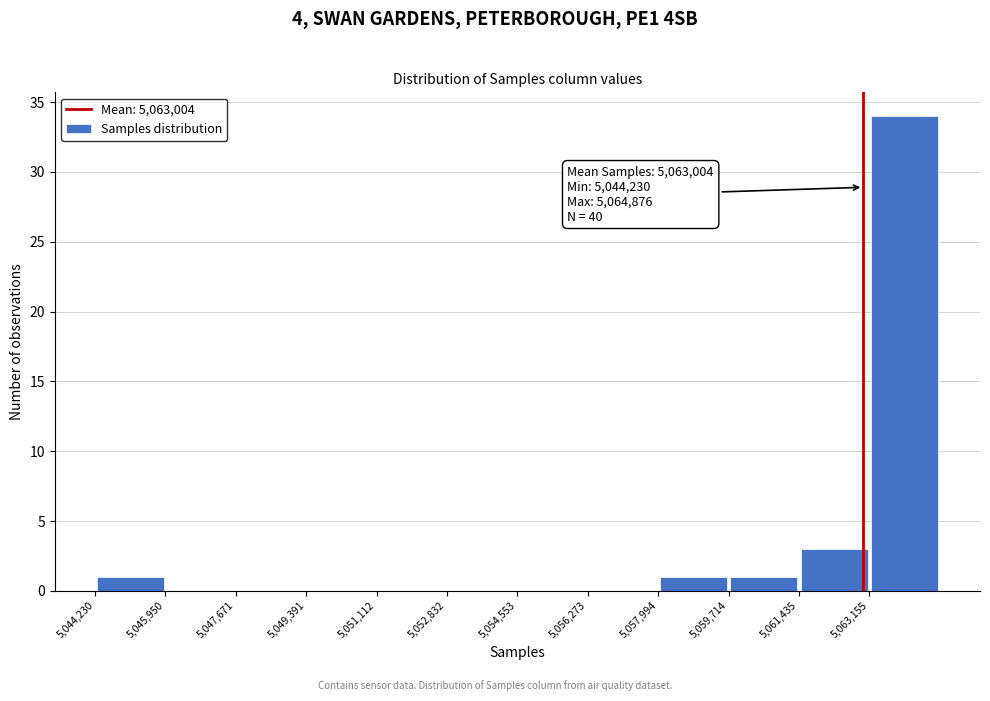

Over which range of the x-axis is the bar tallest?

5063200 to 5064800